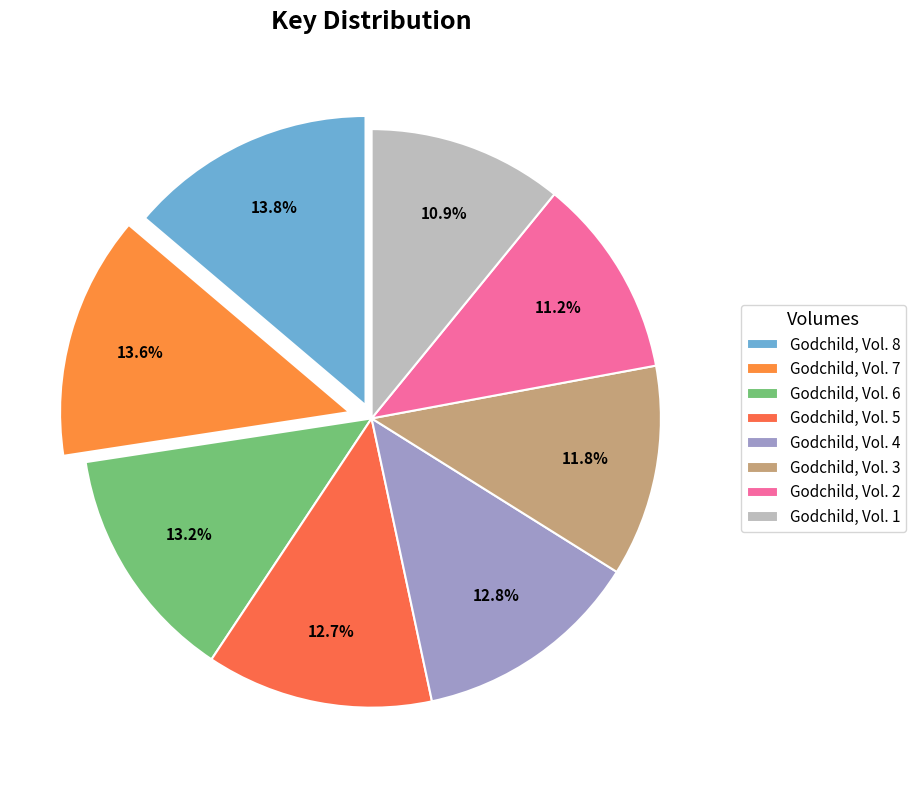

What percentage is NOT represented by Godchild, Vol. 8?

86.2%